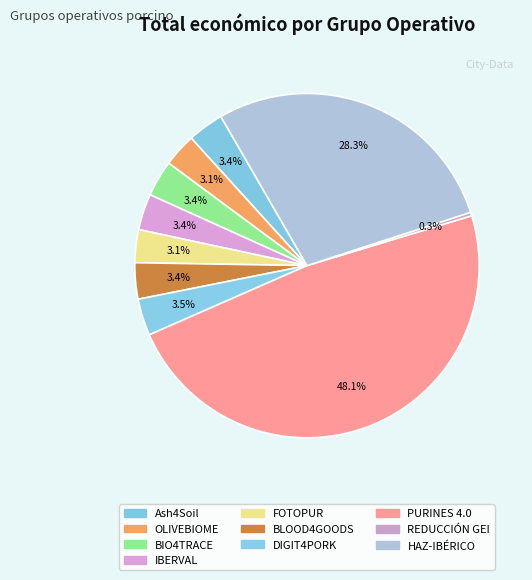

How many segments does this pie chart have?

10